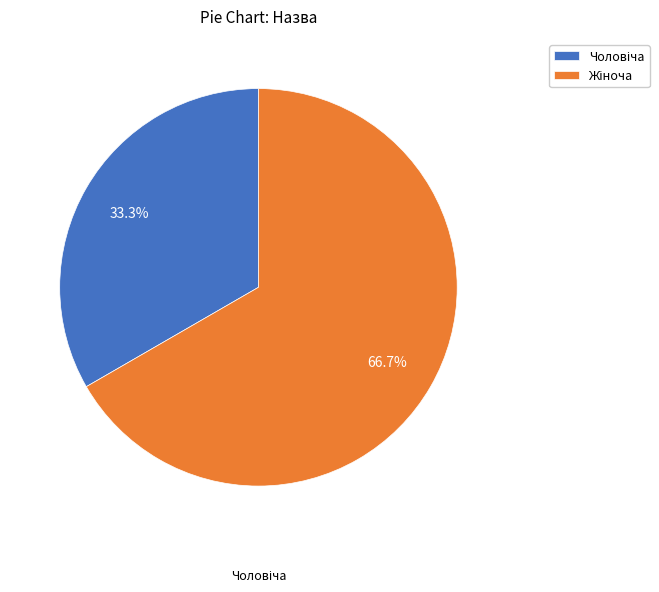

Is there any slice that represents more than half of the pie?

Yes